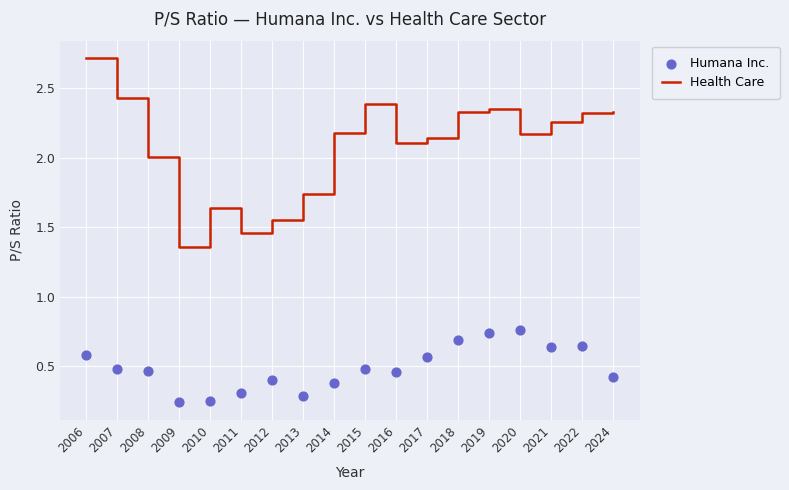

Is the value of Health Care at 2021 greater than the value of Humana Inc. at 2017?

Yes